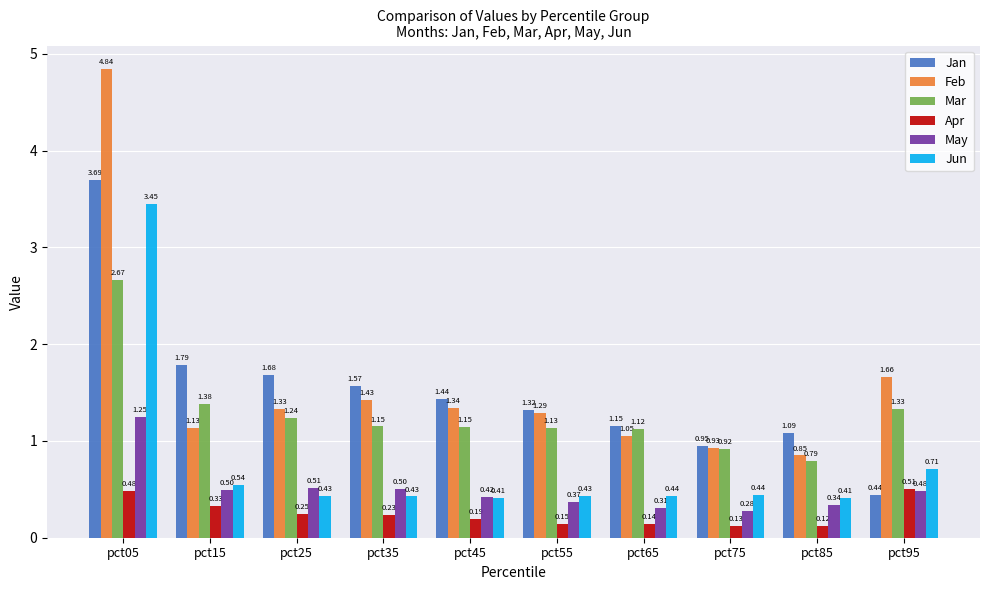

What is the difference between the maximum and minimum values in the Jun series?

3.0